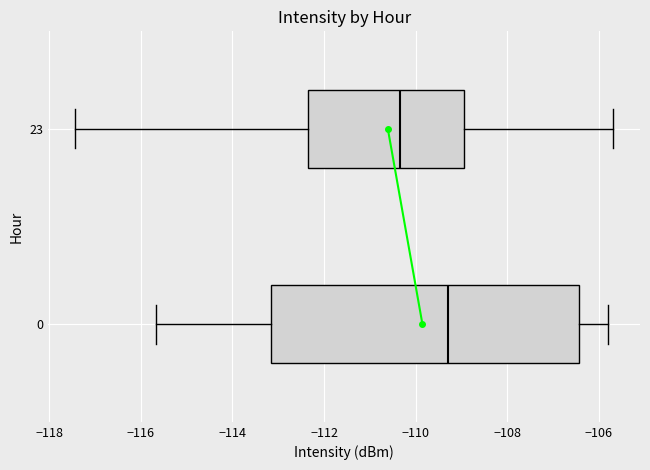

Comparing the boxes themselves (not the whiskers), which one is the widest?

0